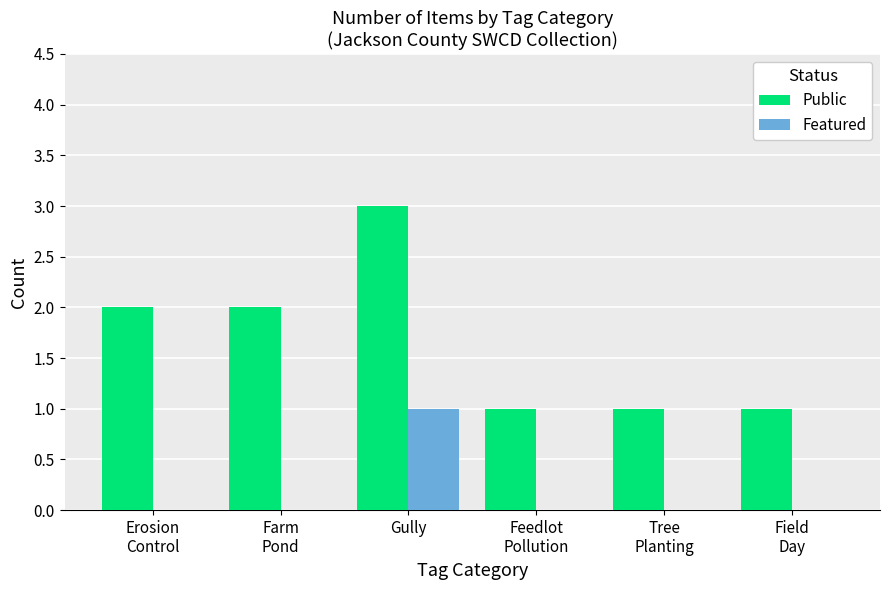

How many groups of bars are there?

6